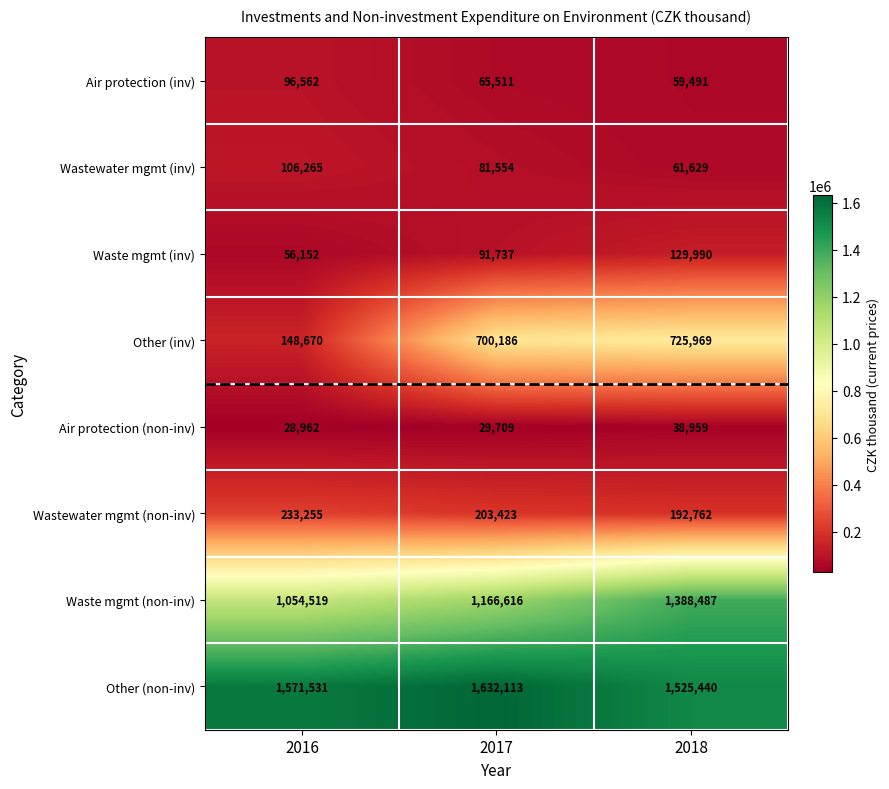

Which series has the largest range (max minus min)?

Other (inv)